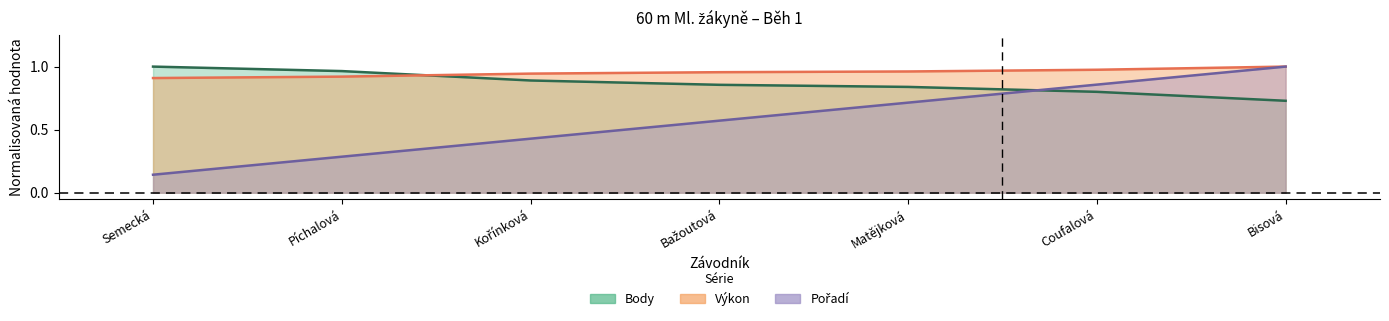

Which series ends up on top after the final intersection of Body and Výkon?

Výkon